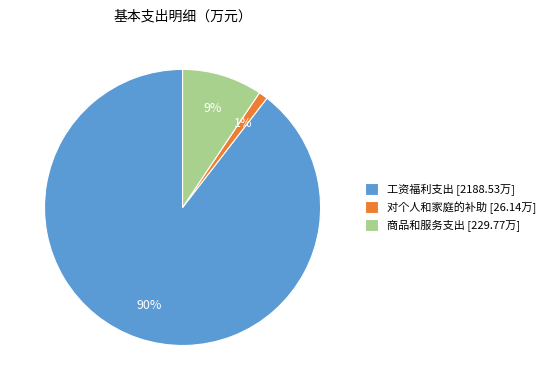

Which has a higher value, 工资福利支出 [2188.53万] or 商品和服务支出 [229.77万]?

工资福利支出 [2188.53万]